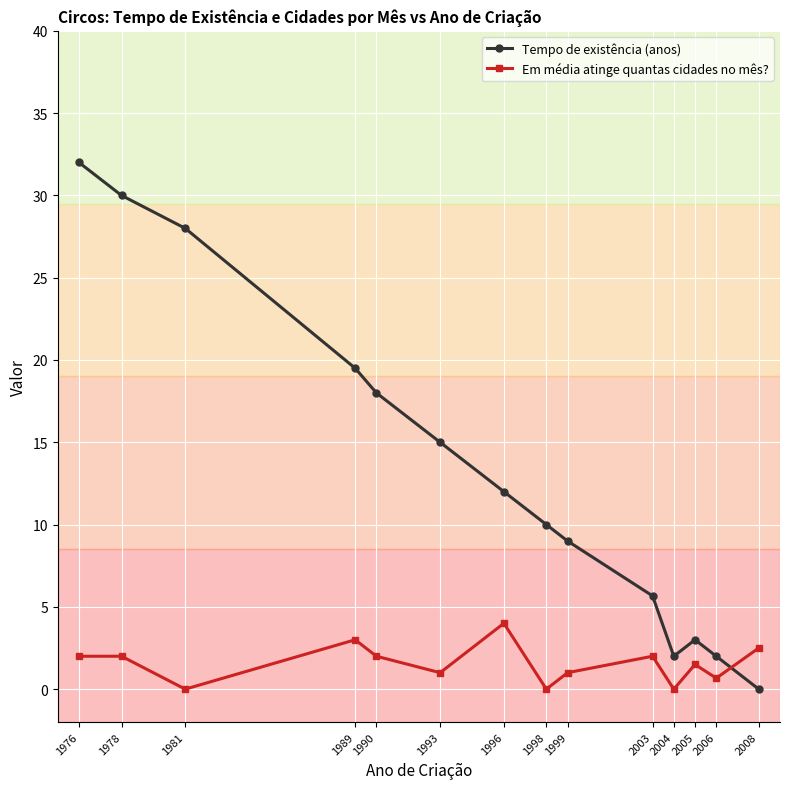

What is the value of the Em média atinge quantas cidades no mês? point at the 7th from the left?

4.0